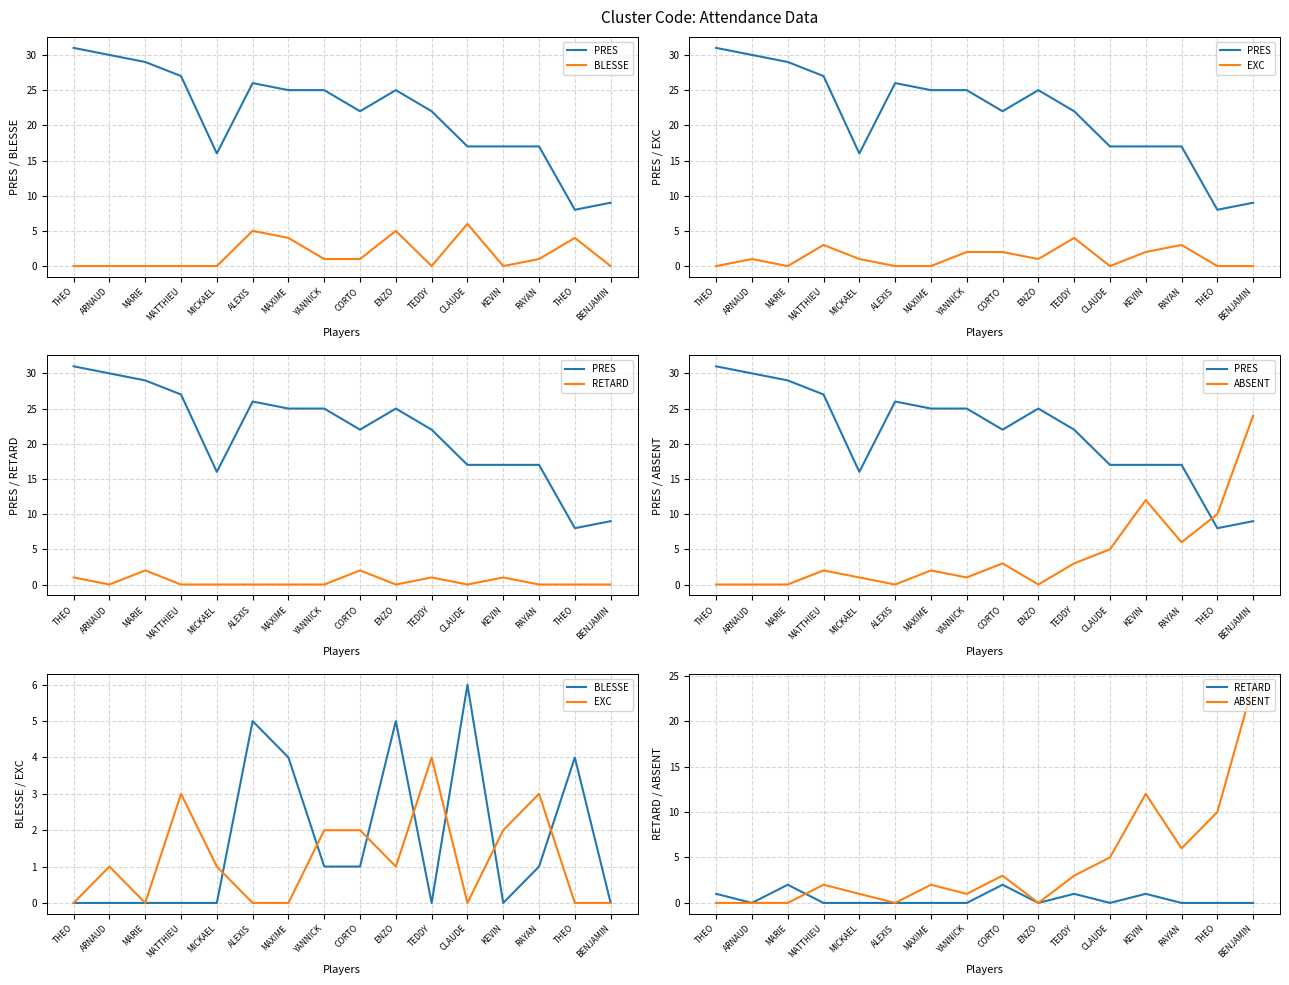

List the series in order of their peak value, highest first.

PRES, ABSENT, BLESSE, EXC, RETARD